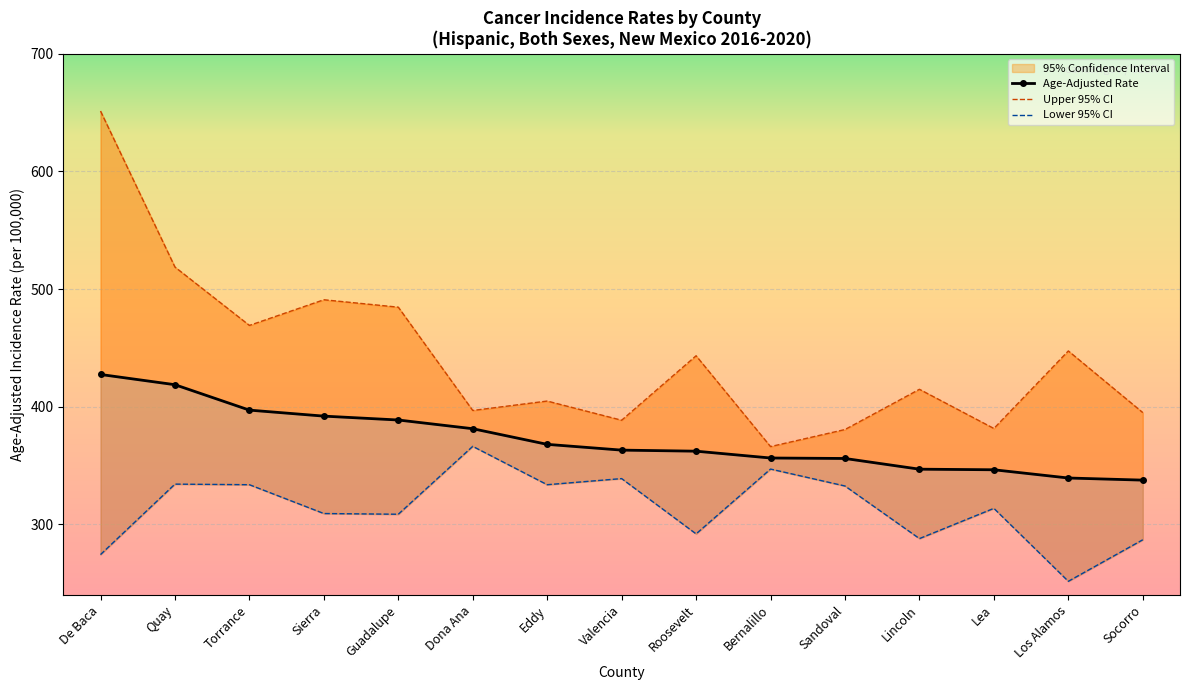

Is the value of Upper 95% CI at De Baca greater than the value of Lower 95% CI at Guadalupe?

Yes